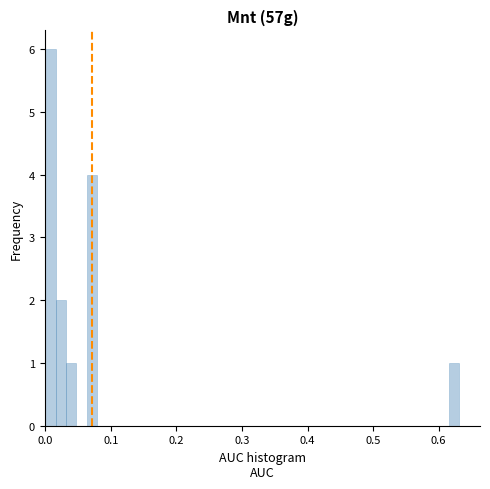

Read against the x-axis, roughly where is the centre of the tallest bar?

0.01